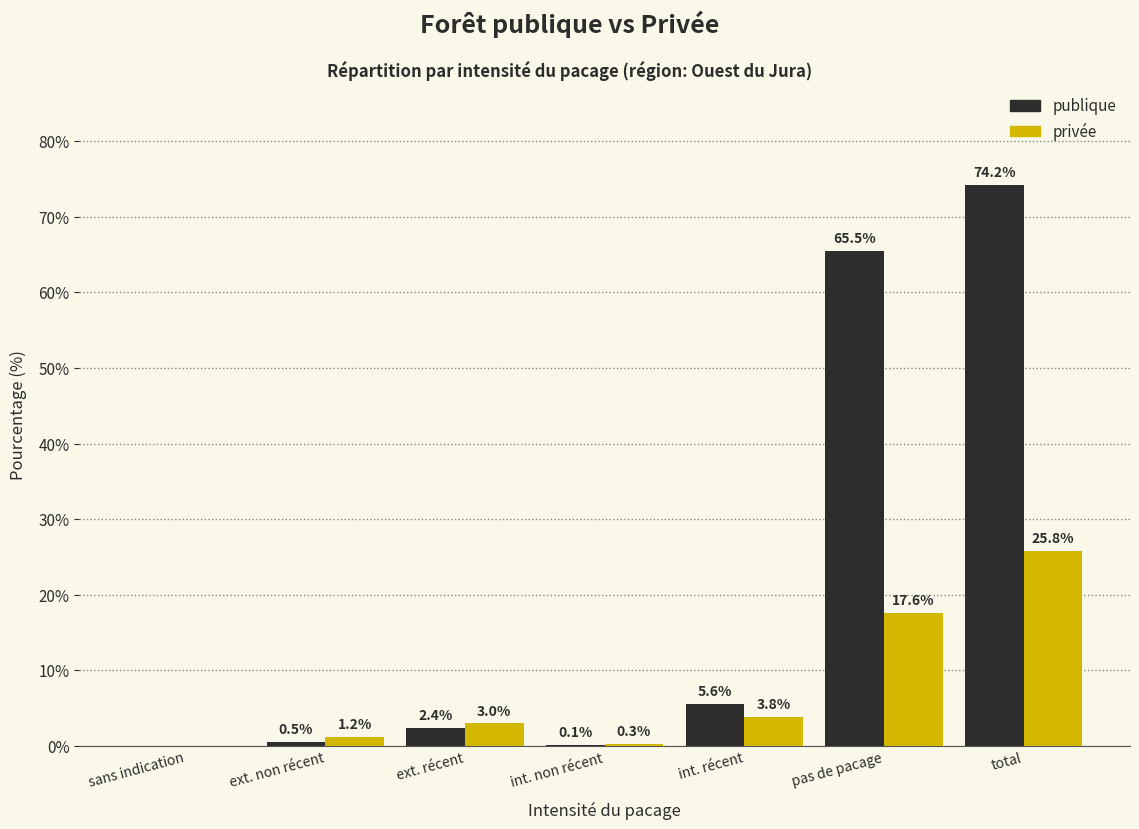

Reading left to right, what are all the values shown in this chart?

publique: sans indication=0.0	ext. non récent=0.5	ext. récent=2.4	int. non récent=0.1	int. récent=5.6	pas de pacage=65.5	total=74.2
privée: sans indication=0.0	ext. non récent=1.2	ext. récent=3.0	int. non récent=0.3	int. récent=3.8	pas de pacage=17.6	total=25.8